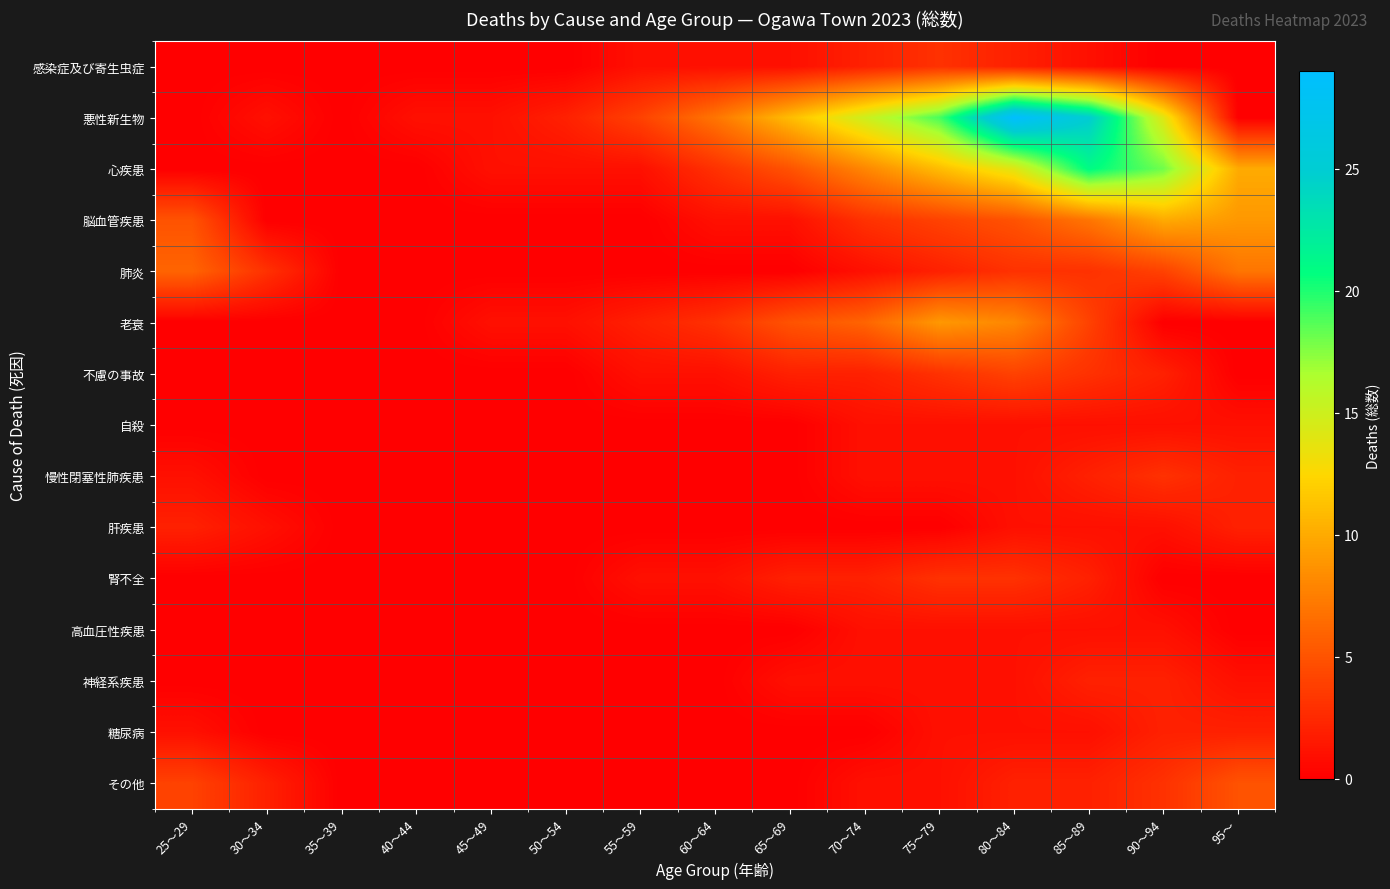

Count the number of data series in this chart.

15